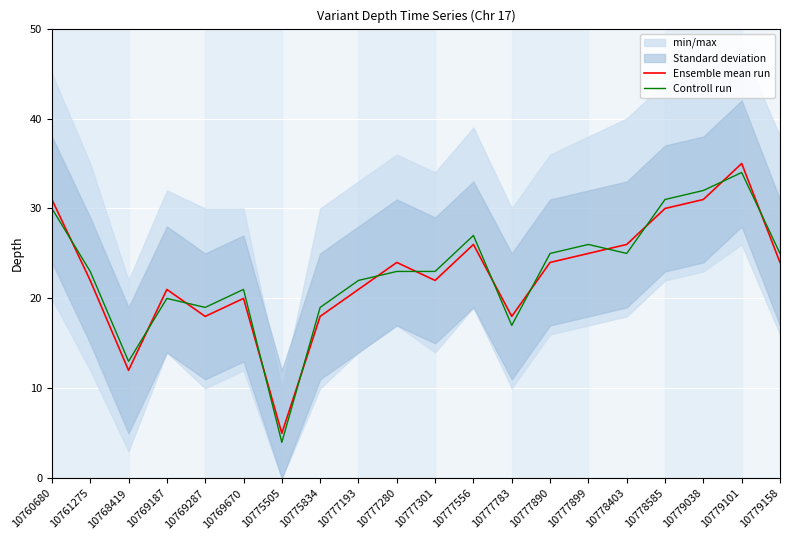

List the series in order of their overall mean, lowest first.

Ensemble mean run, Controll run